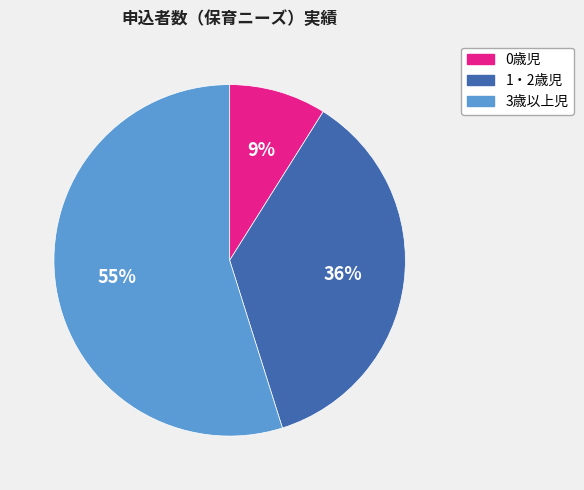

What is the largest slice in the pie chart?

3歳以上児